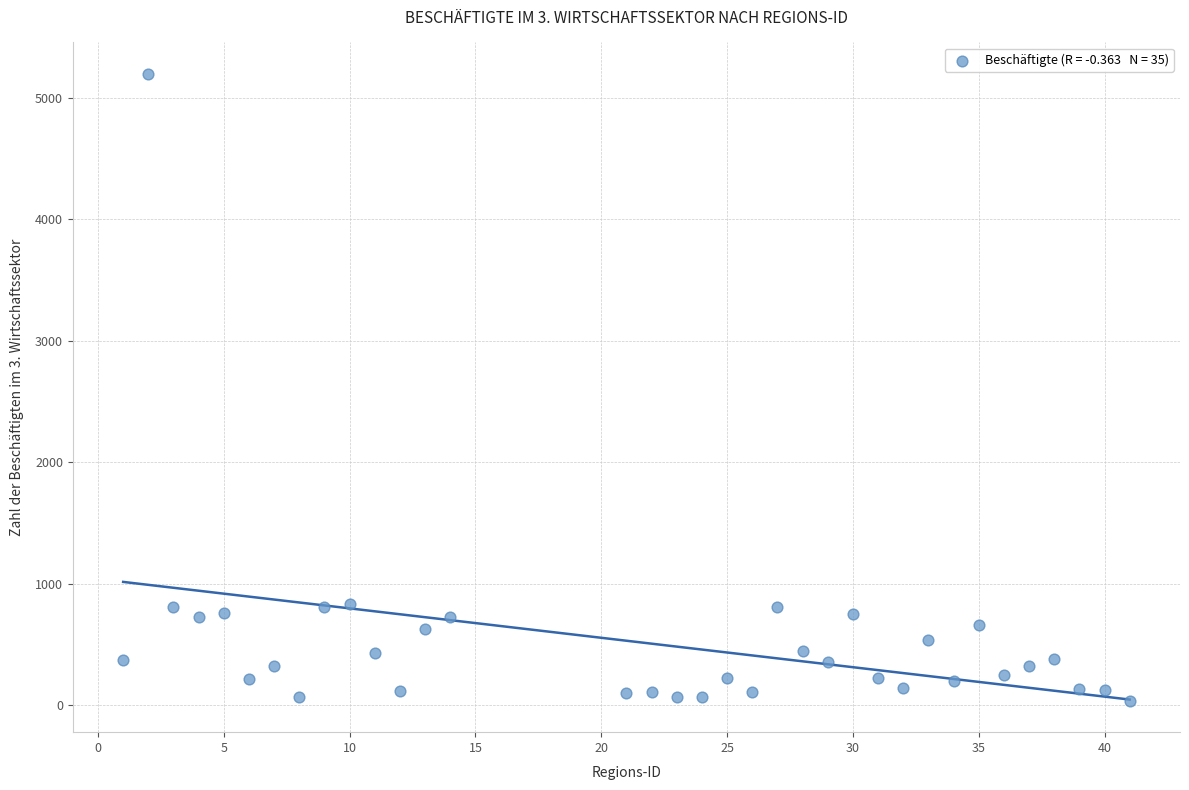

What is the range of Y values (max minus min)?

5166